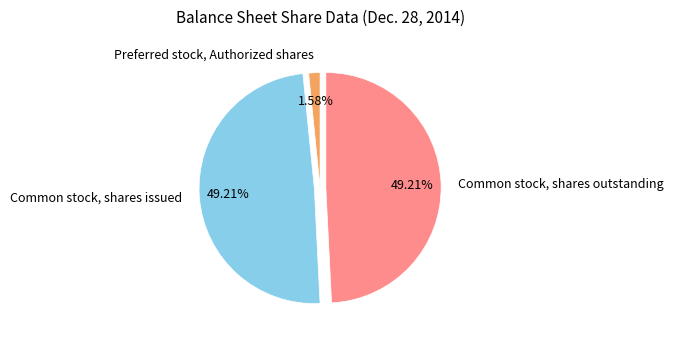

True or false: Common stock, shares outstanding accounts for 49% of the total.

True